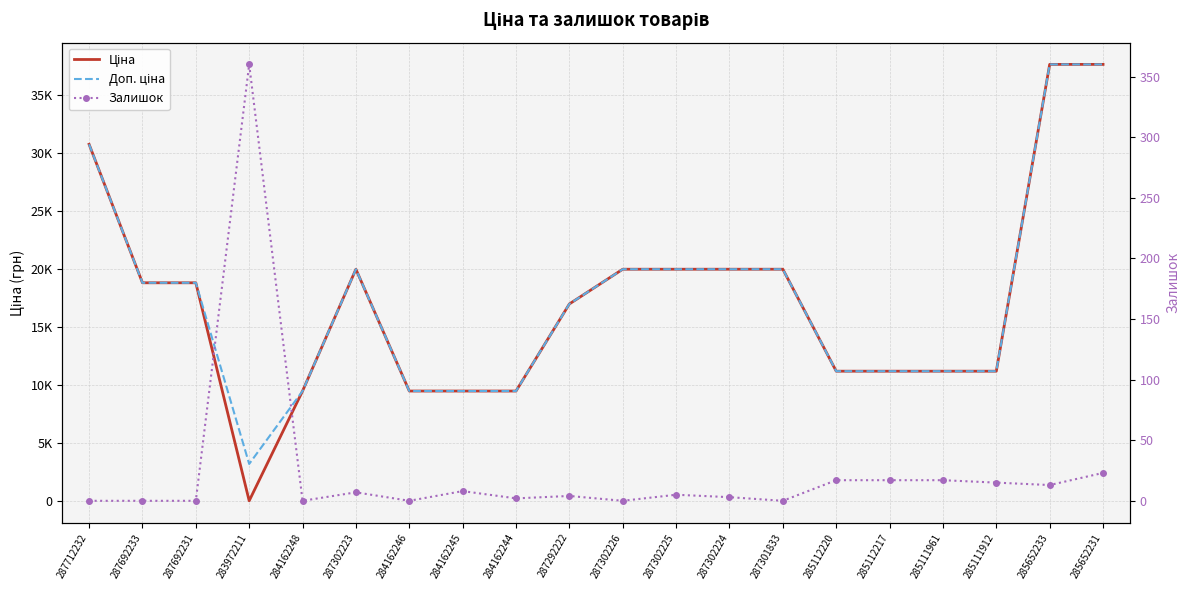

Does the chart have visible grid lines?

Yes